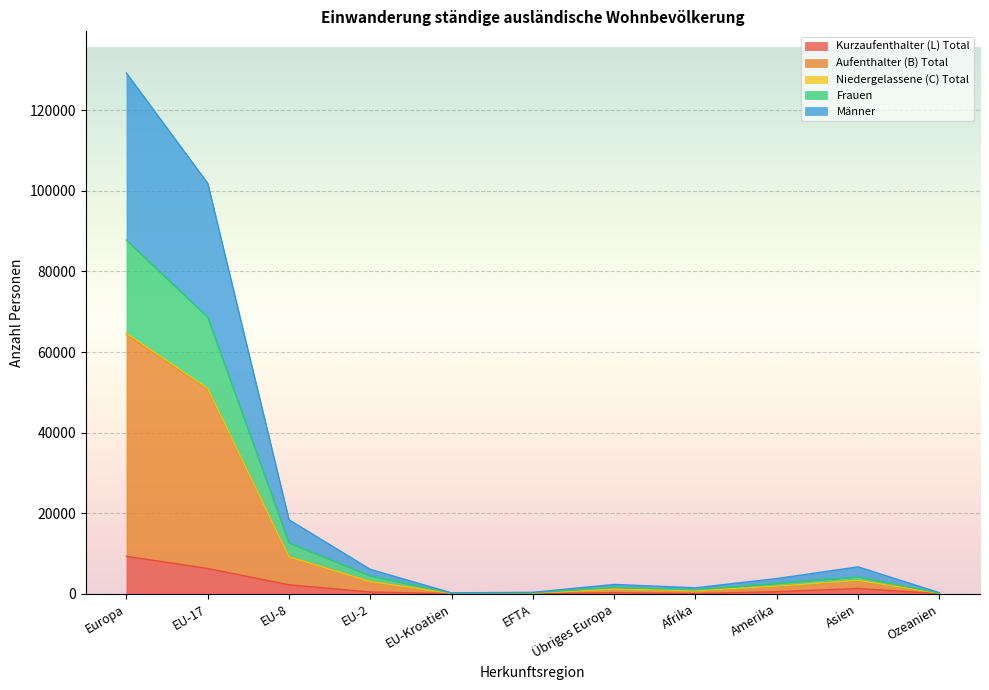

At which label does Kurzaufenthalter (L) Total reach its minimum?

EFTA